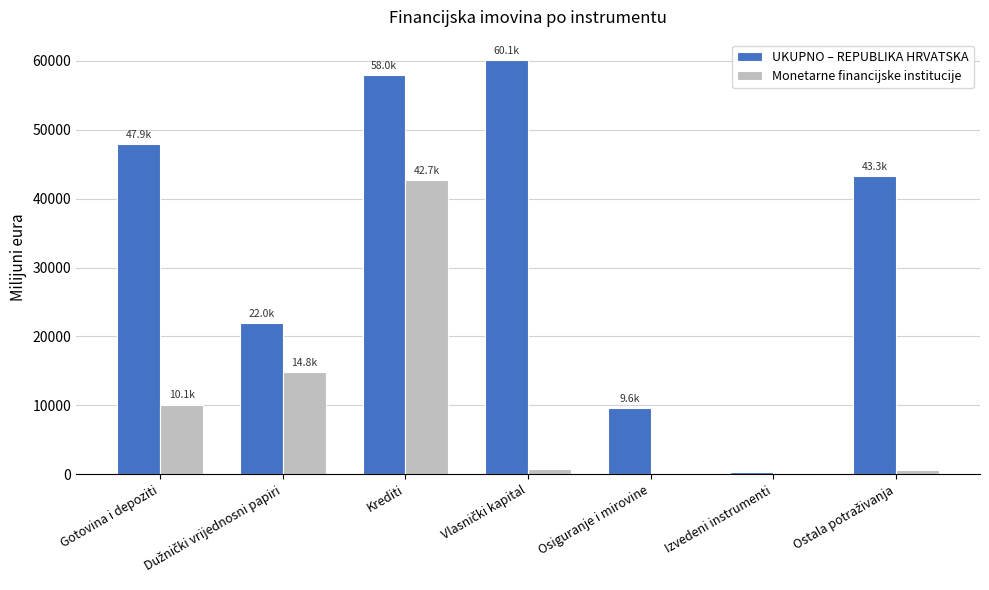

How many distinct data groups are displayed?

2